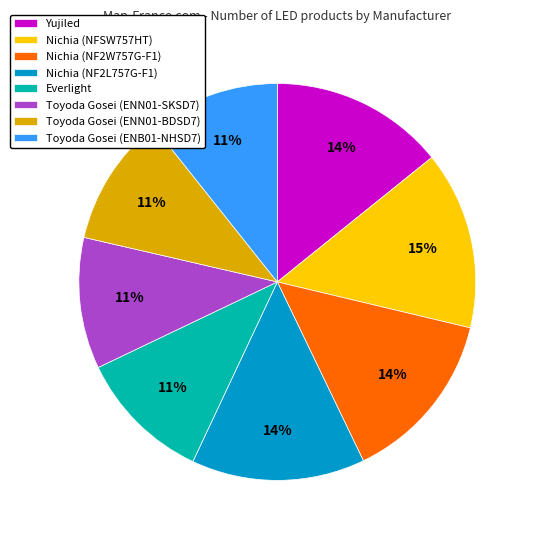

To the nearest percent, what portion does Nichia (NFSW757HT) represent?

15%